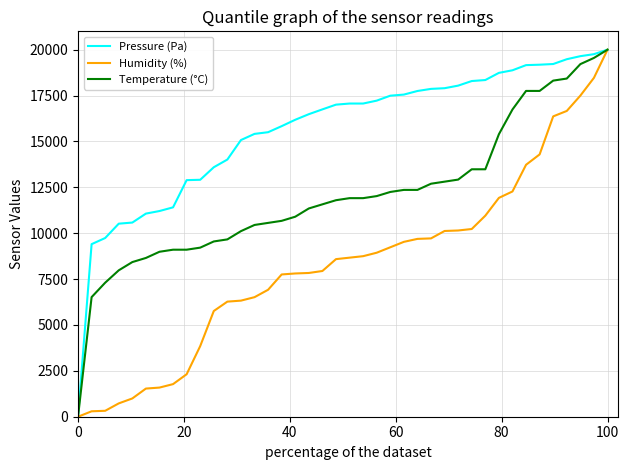

What is the average value of the Humidity (%) series?

8307.5